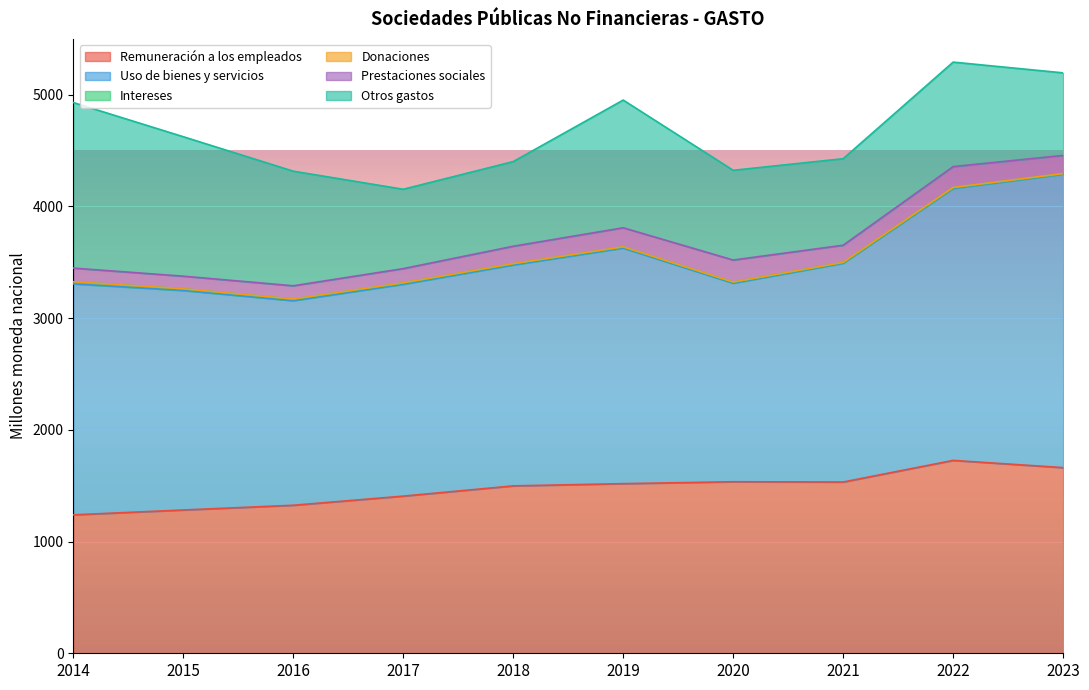

What is the lowest value of the Donaciones series?

0.4